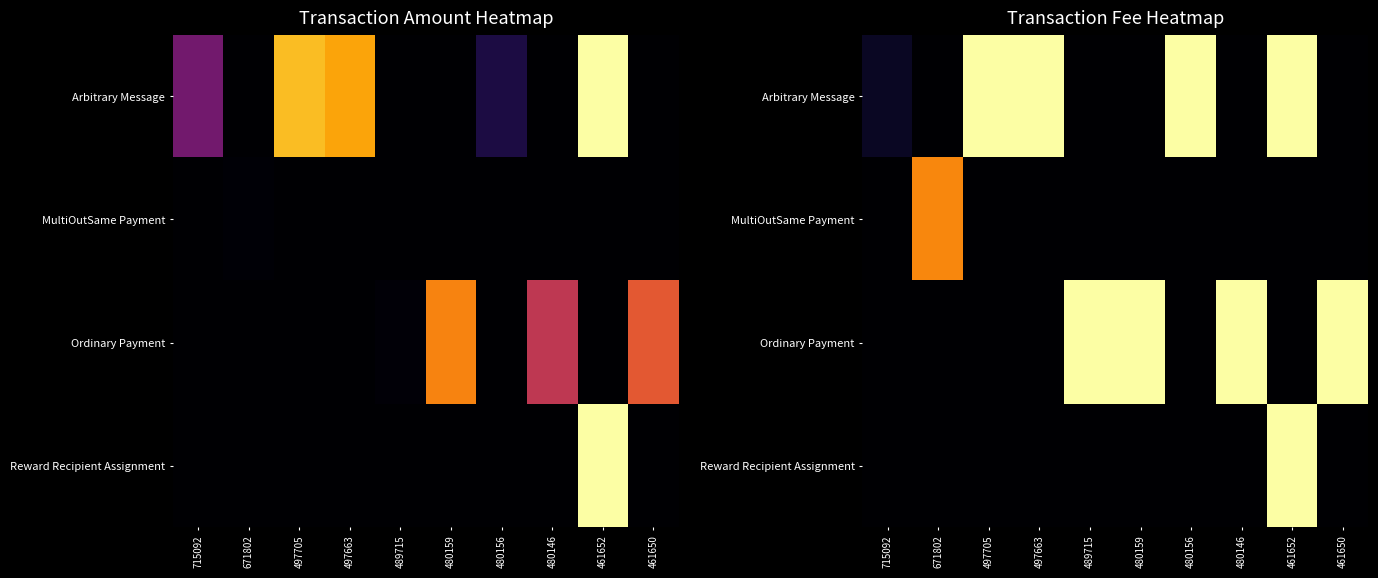

Which category has the highest value across all series?

497705